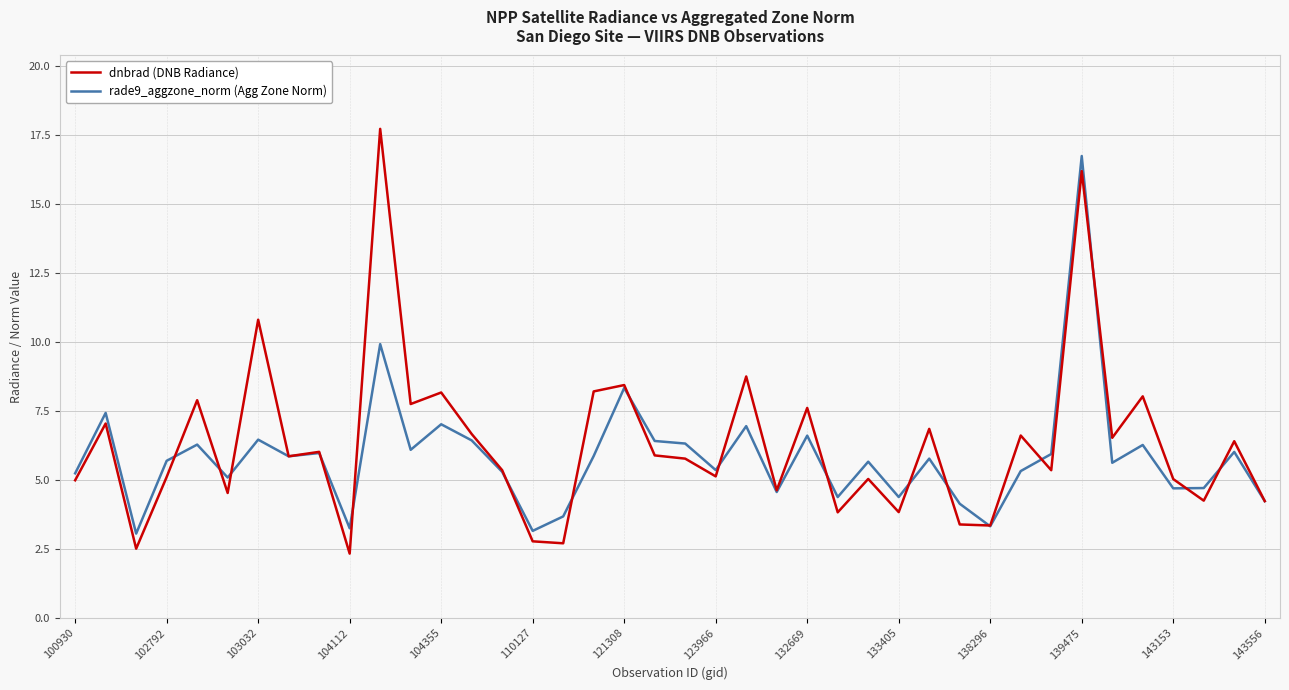

Which series has the widest spread of values?

dnbrad (DNB Radiance)